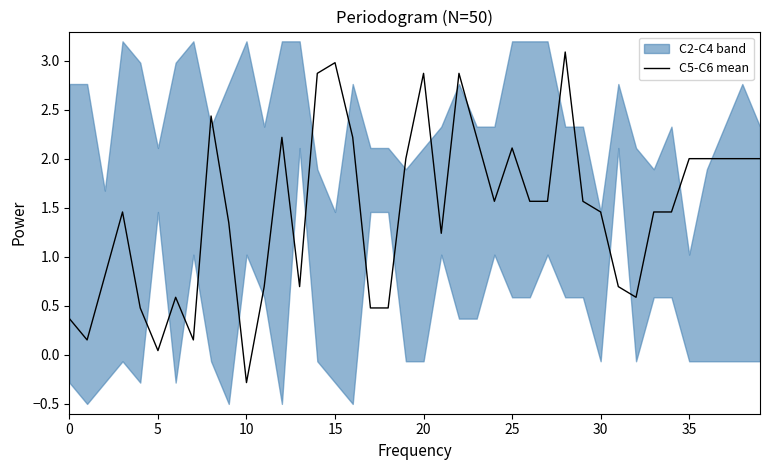

At which category does the chart reach its peak across all series?

28